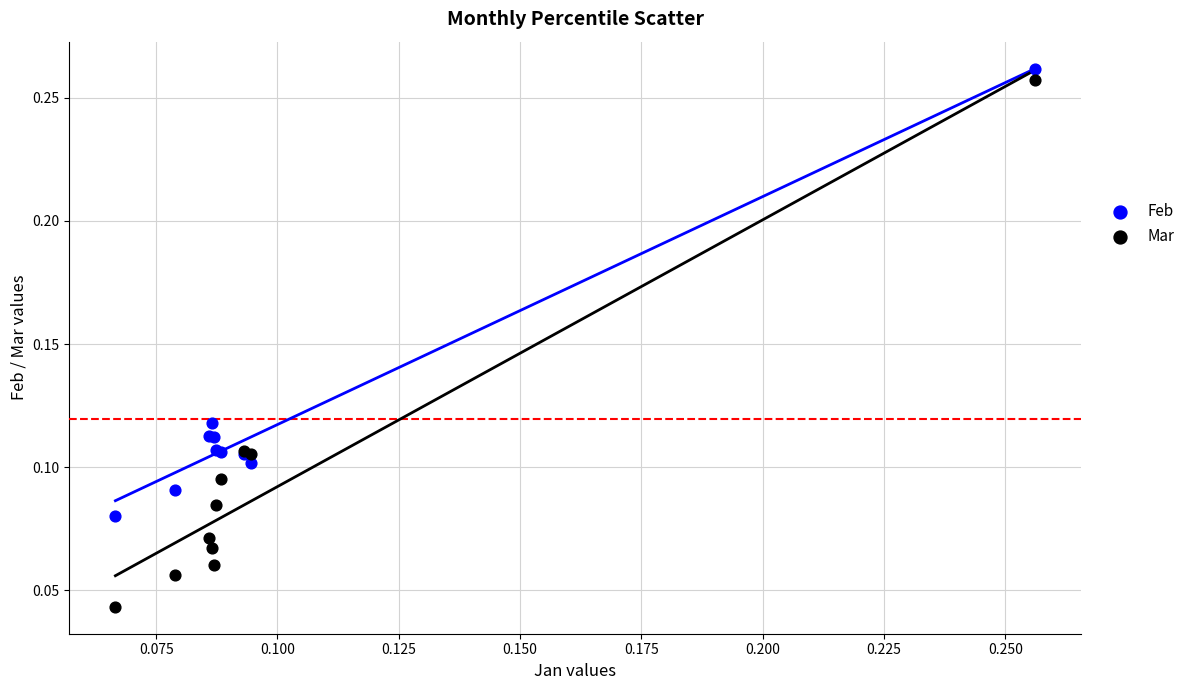

Which series contains the lowest Y value?

Mar